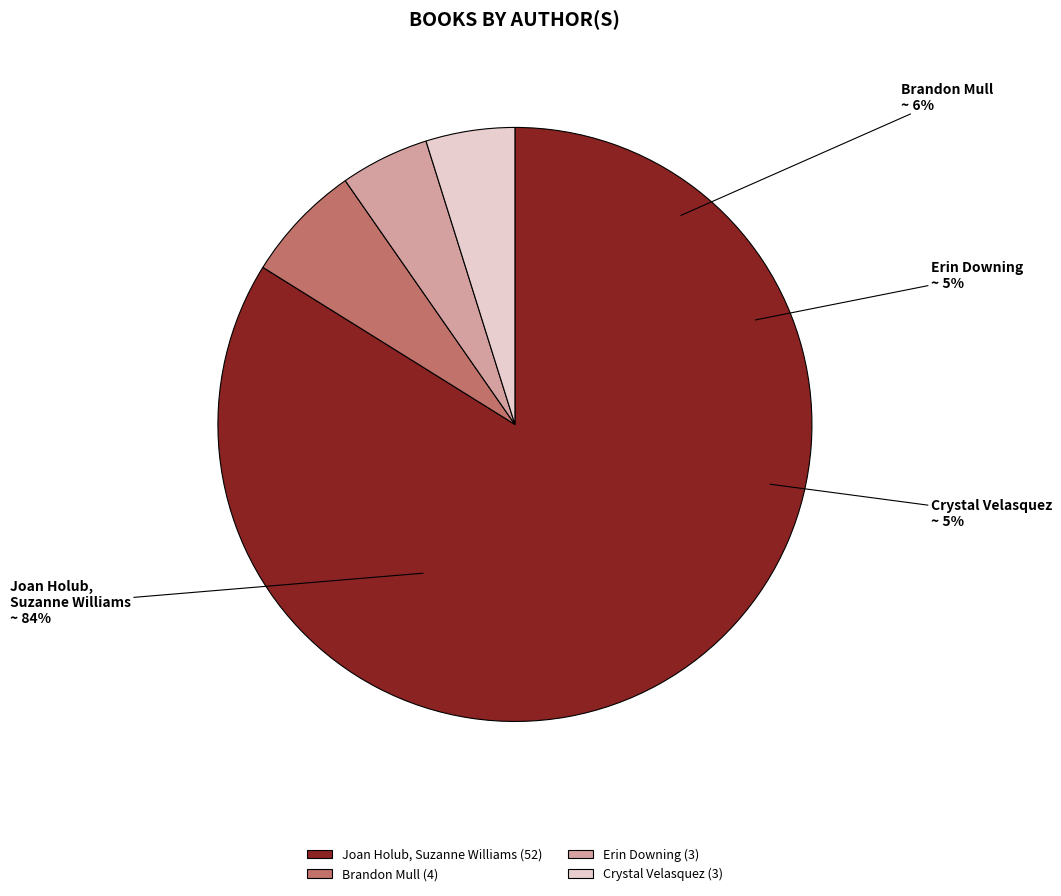

Which category accounts for the majority?

Joan Holub, Suzanne Williams